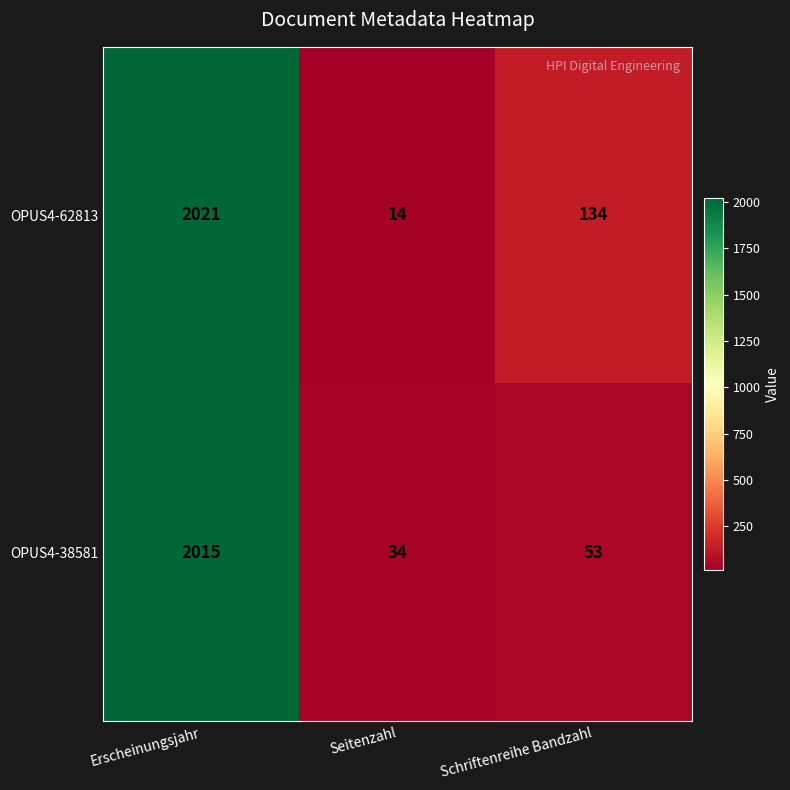

Count the number of data series in this chart.

2